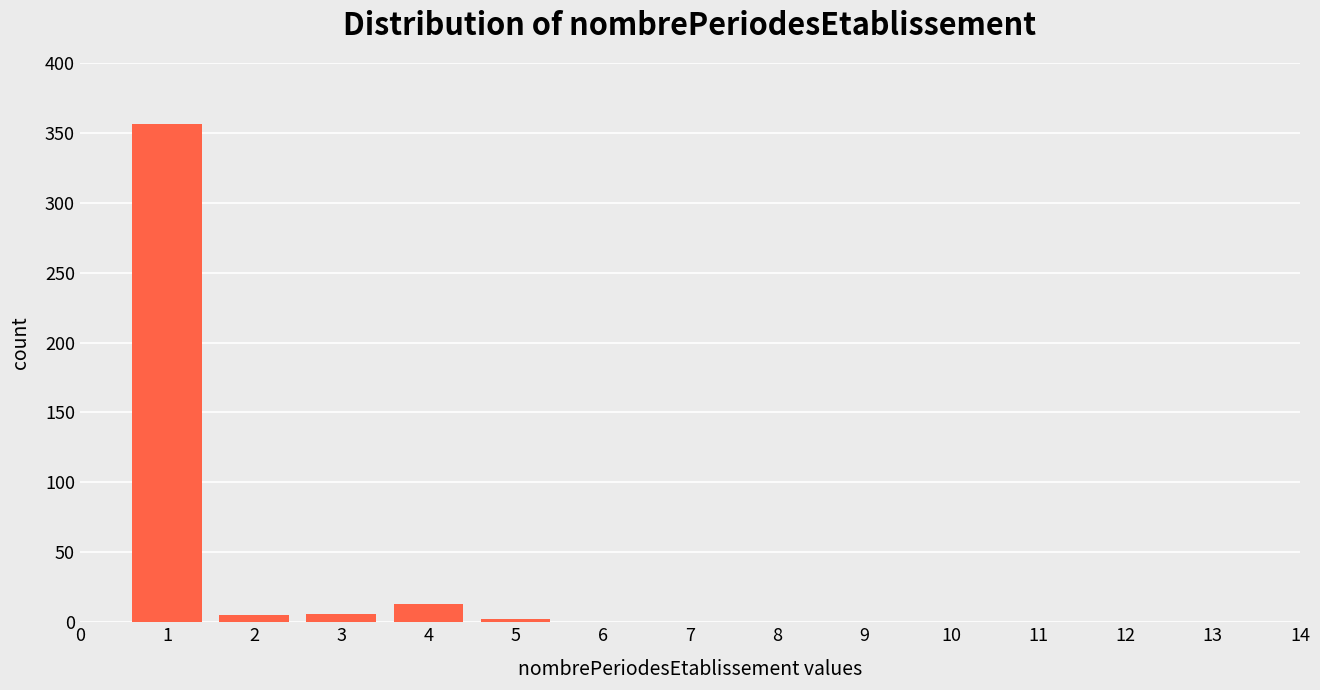

What is the greatest value displayed?

356